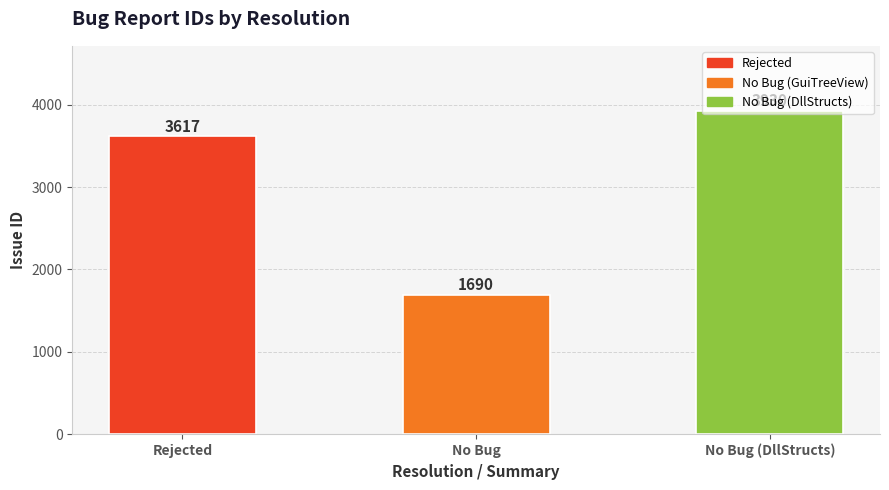

How many values are between 1690 and 3930?

3